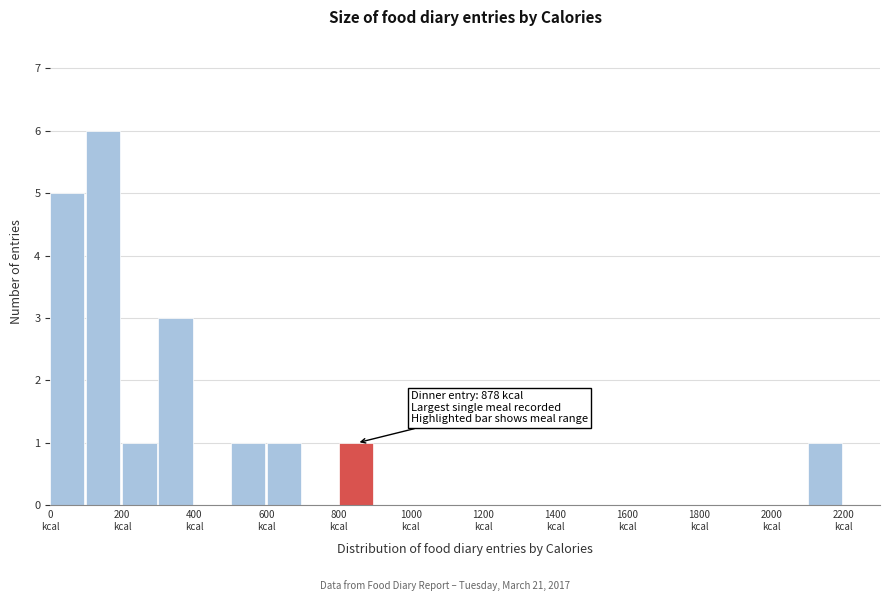

Which range on the x-axis has the tallest bar?

100 to 200